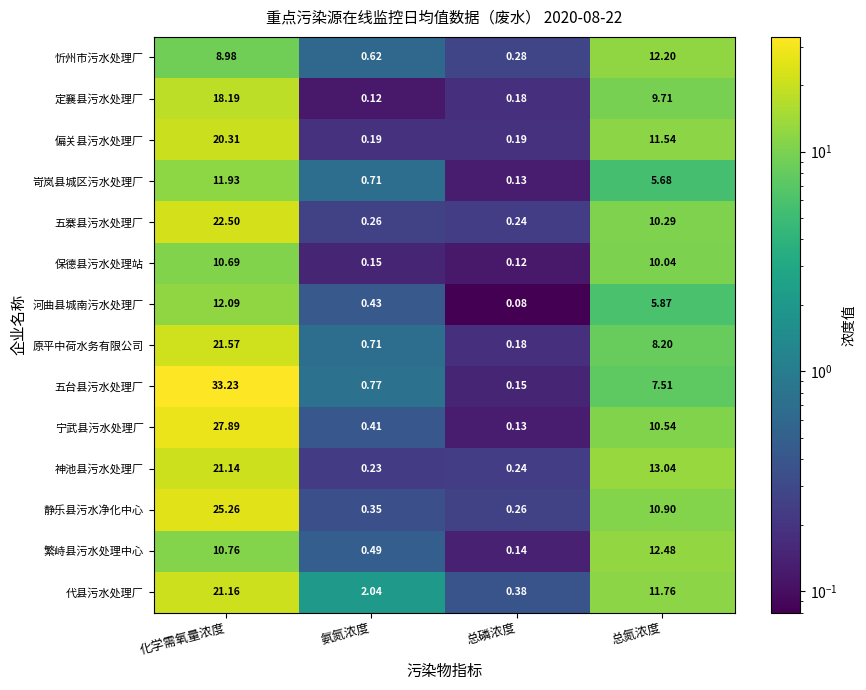

Which series has the largest total across all categories?

五台县污水处理厂